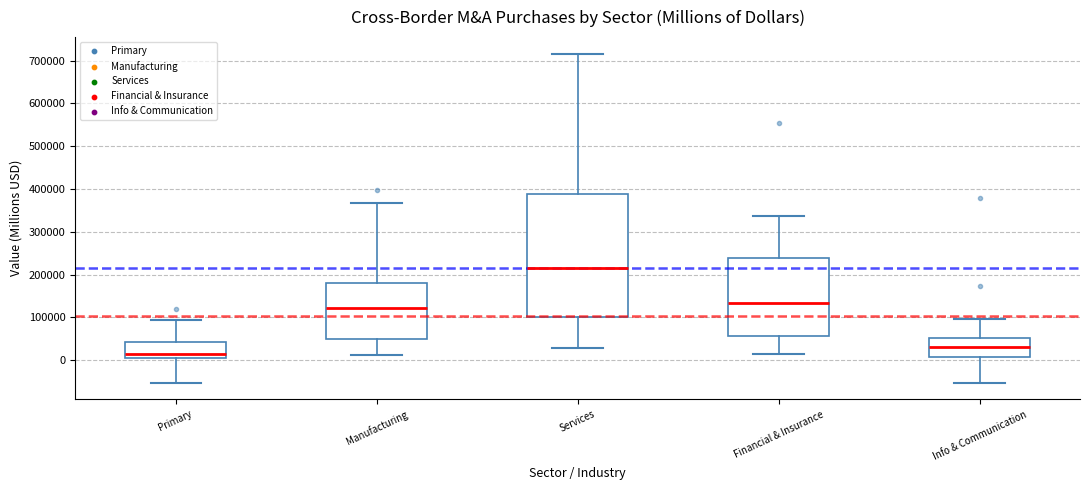

Reading left to right, transcribe this box plot: for each box, give where its median line is, the range the box spans, and where its two whiskers end, as read against the y-axis. The values are not printed on the chart, so give them approximately, as read against the axis.

Primary: median 10000, box 0 to 40000, whiskers -50000 to 90000
Manufacturing: median 120000, box 50000 to 180000, whiskers 10000 to 370000
Services: median 220000, box 100000 to 390000, whiskers 30000 to 720000
Financial & Insurance: median 130000, box 60000 to 240000, whiskers 20000 to 340000
Info & Communication: median 30000, box 10000 to 50000, whiskers -50000 to 100000